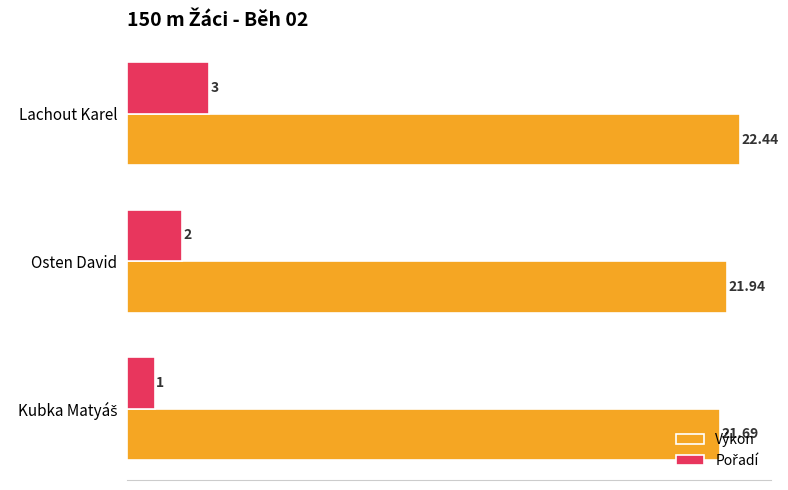

Which series has the largest total across all categories?

Výkon